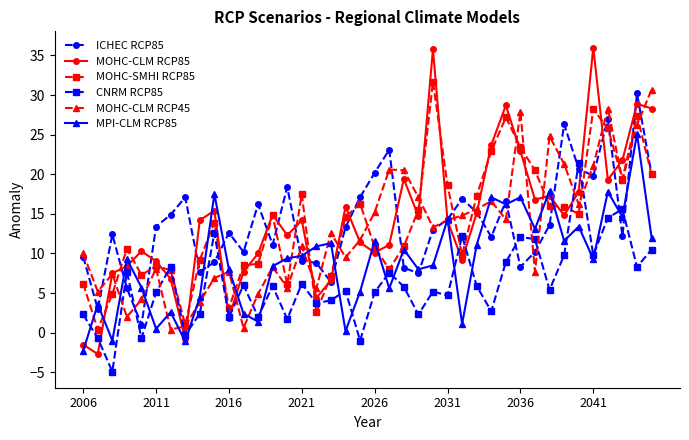

True or false: CNRM RCP85 and ICHEC RCP85 cross at least once.

True